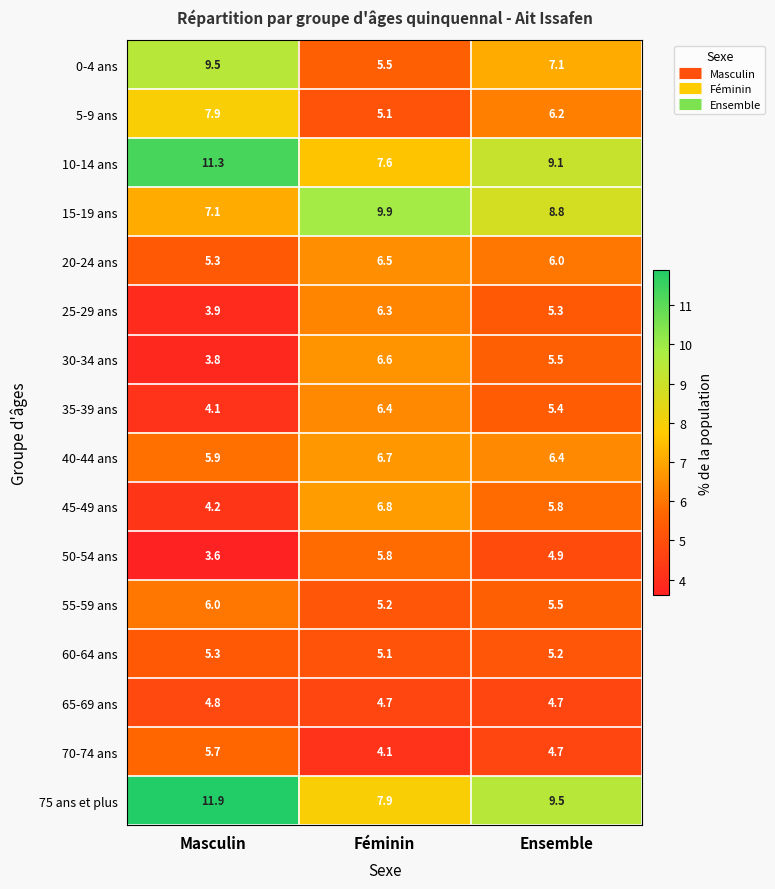

What is the difference between the highest and lowest values at Ensemble?

4.8